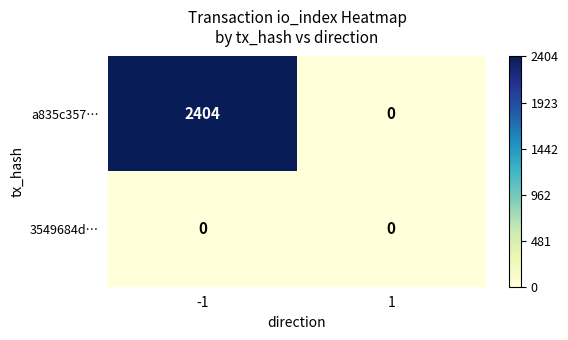

What is the greatest value displayed?

2404